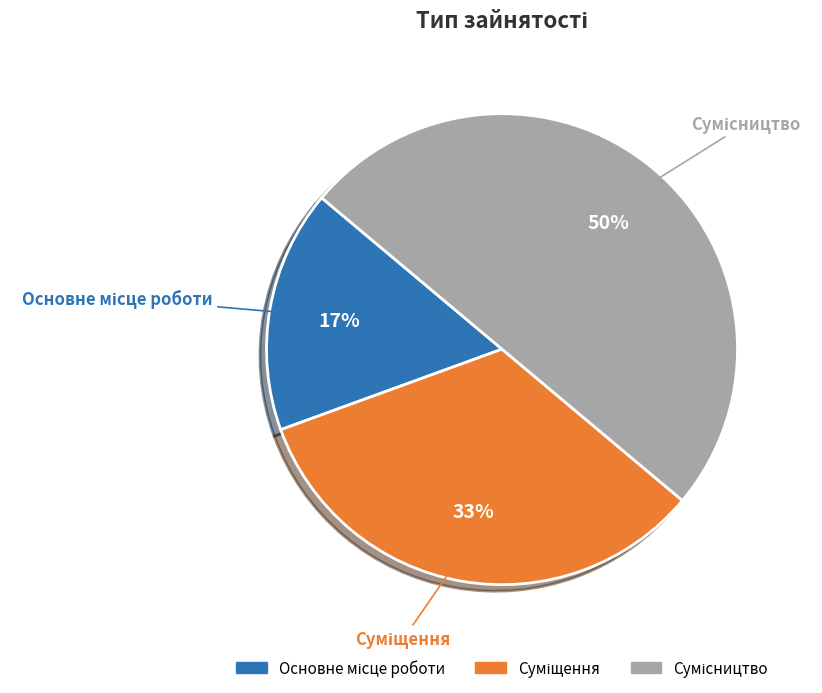

To the nearest percent, what is the difference between the largest and smallest slice percentages?

33%